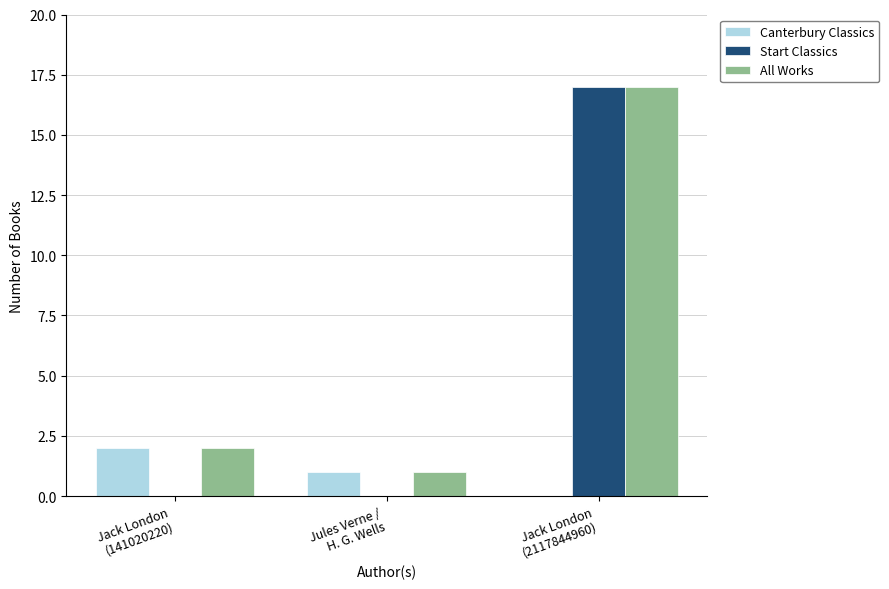

Between Jack London
(141020220) and Jack London
(2117844960), which series saw the biggest shift?

Start Classics